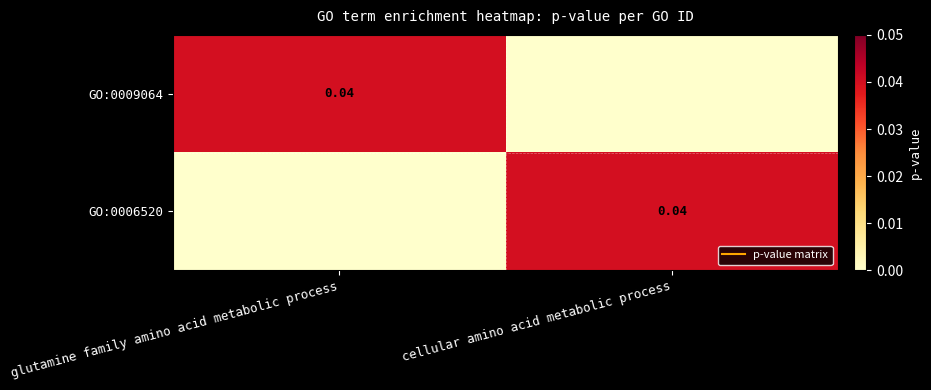

The value of GO:0009064 at glutamine family amino acid metabolic process is 0.1. True or false?

False